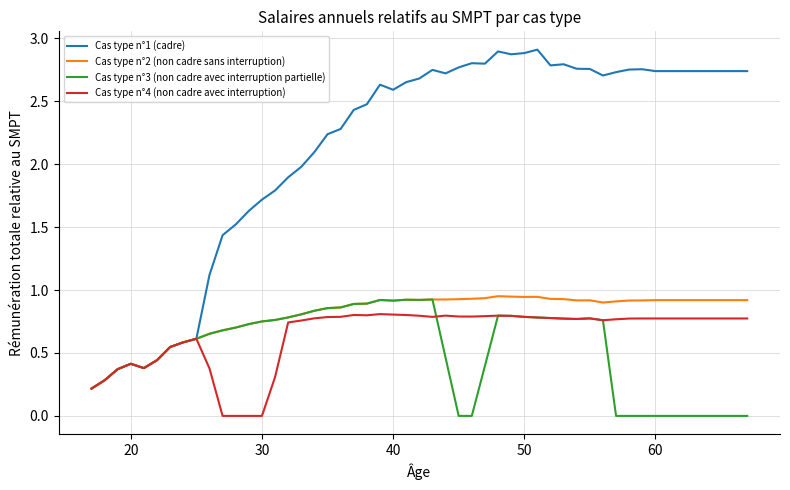

What is the greatest value displayed?

2.9